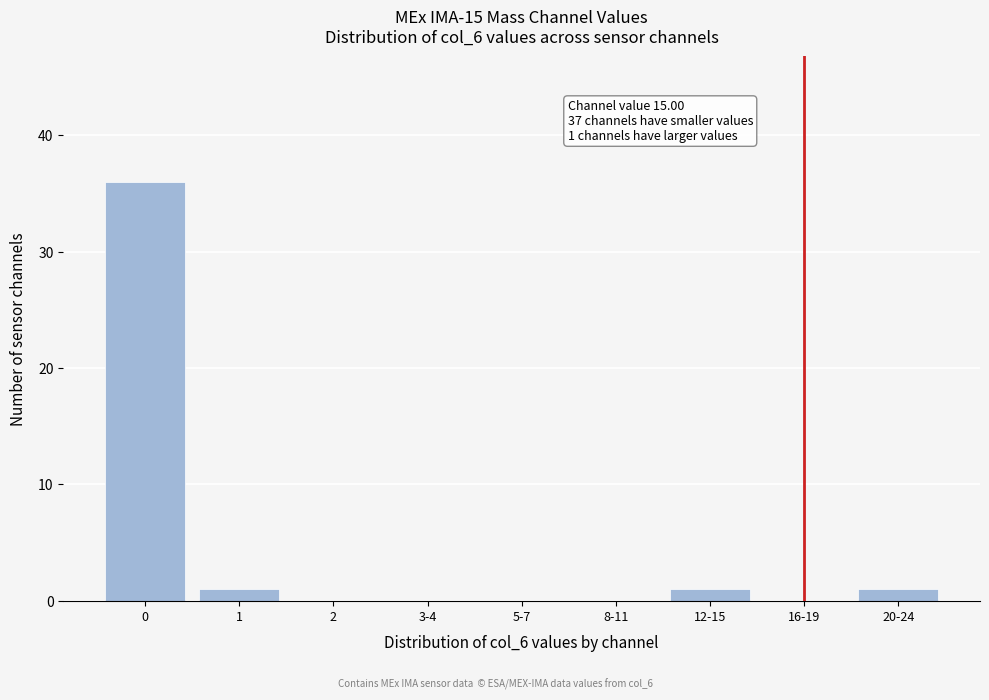

Reading left to right, list all the values displayed in this chart.

0=36	1=1	2=0	3-4=0	5-7=0	8-11=0	12-15=1	16-19=0	20-24=1